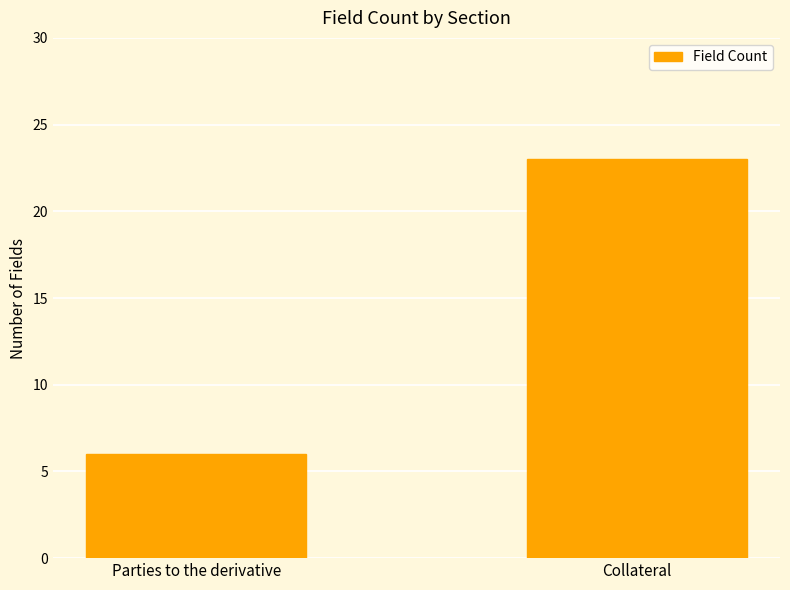

At which label is the value closest to 14?

Parties to the derivative